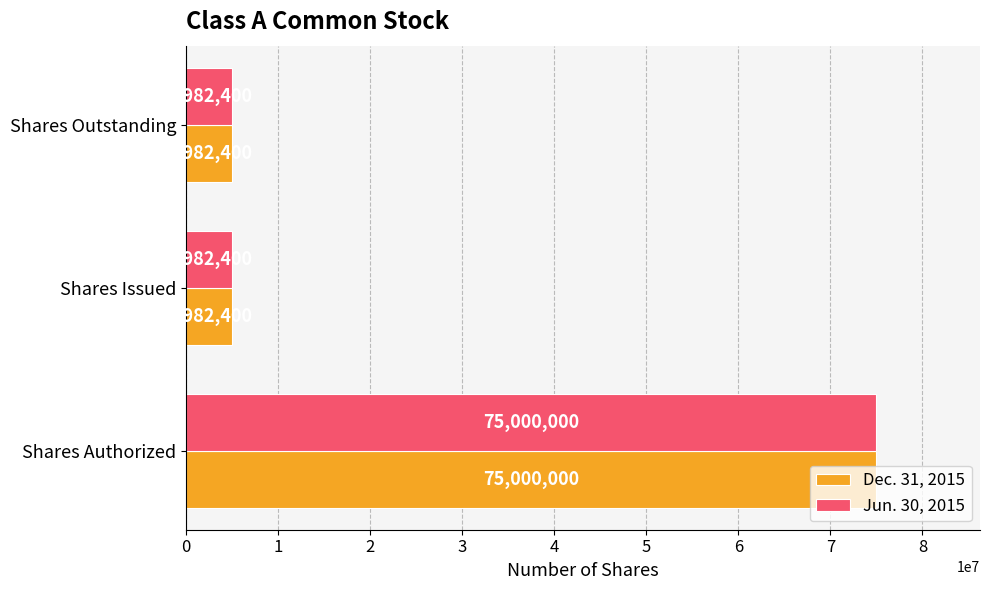

What is the total value across all series at Shares Authorized?

150000000